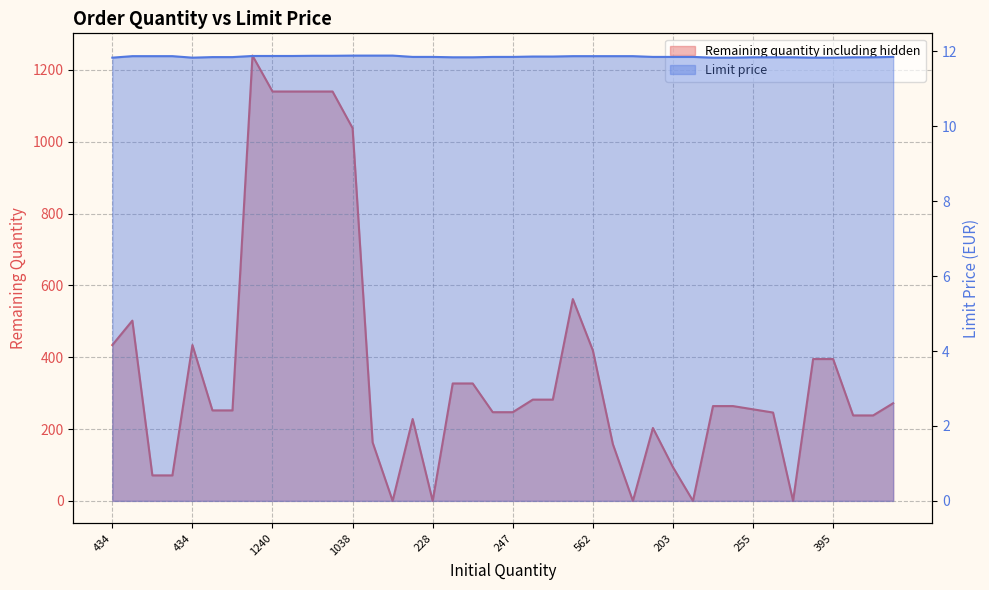

What is the maximum value for Remaining quantity including hidden?

1240.0